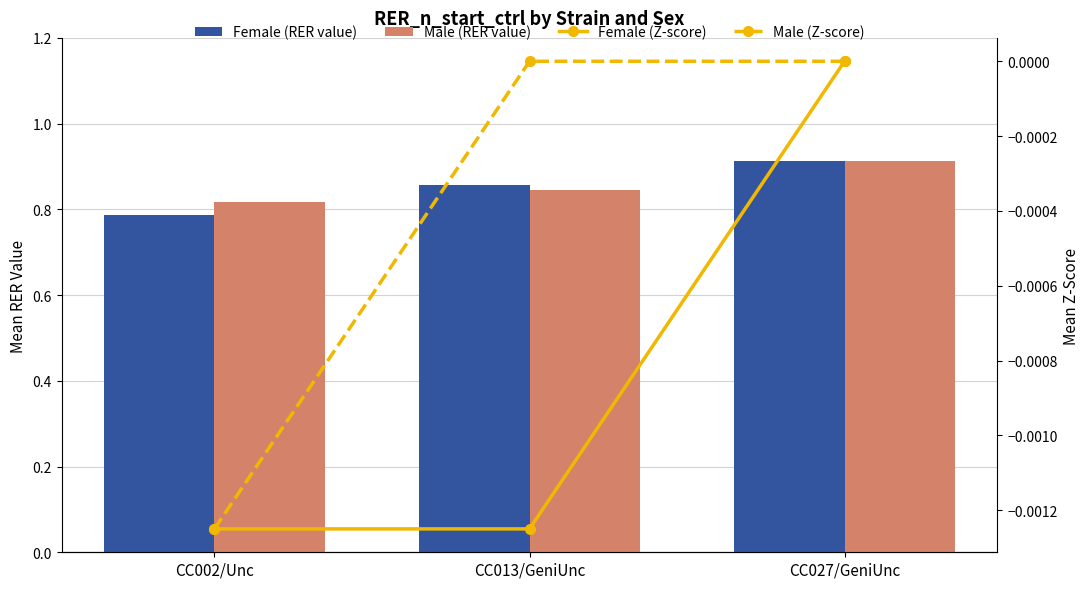

How many distinct data groups are displayed?

4